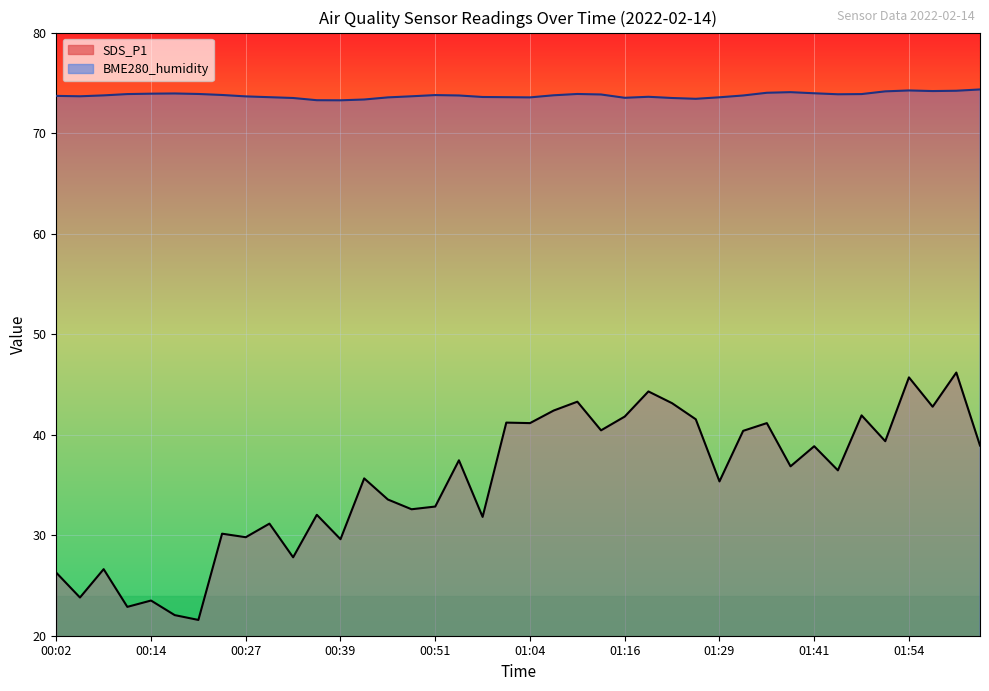

True or false: BME280_humidity_line and SDS_P1_line intersect in this chart.

False